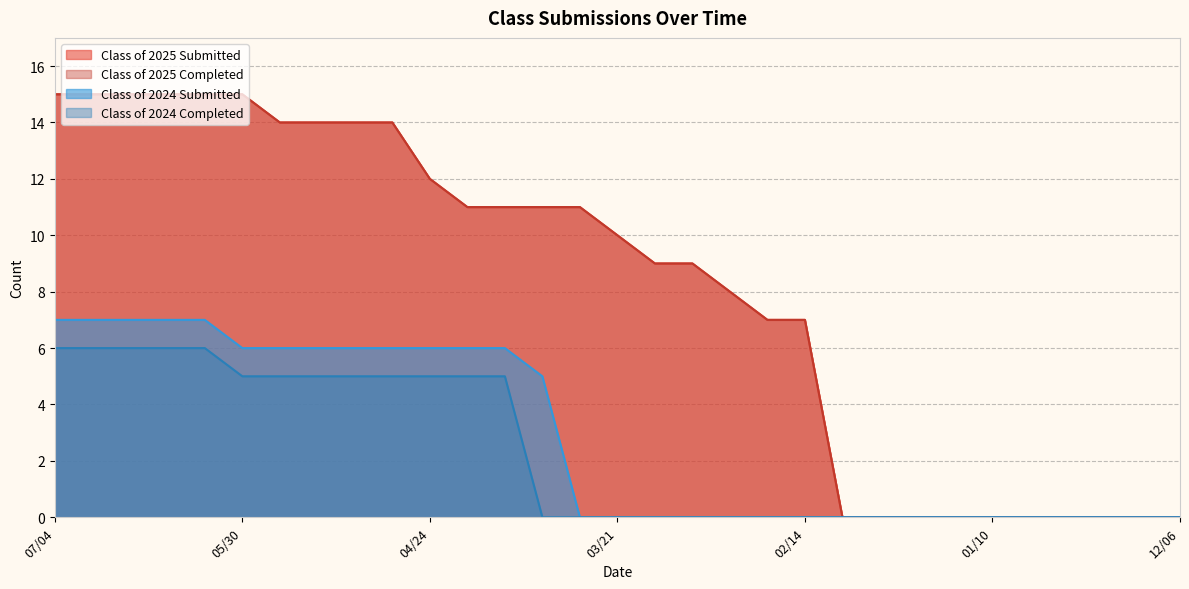

True or false: Class of 2025 Submitted and Class of 2024 Completed cross at least once.

False